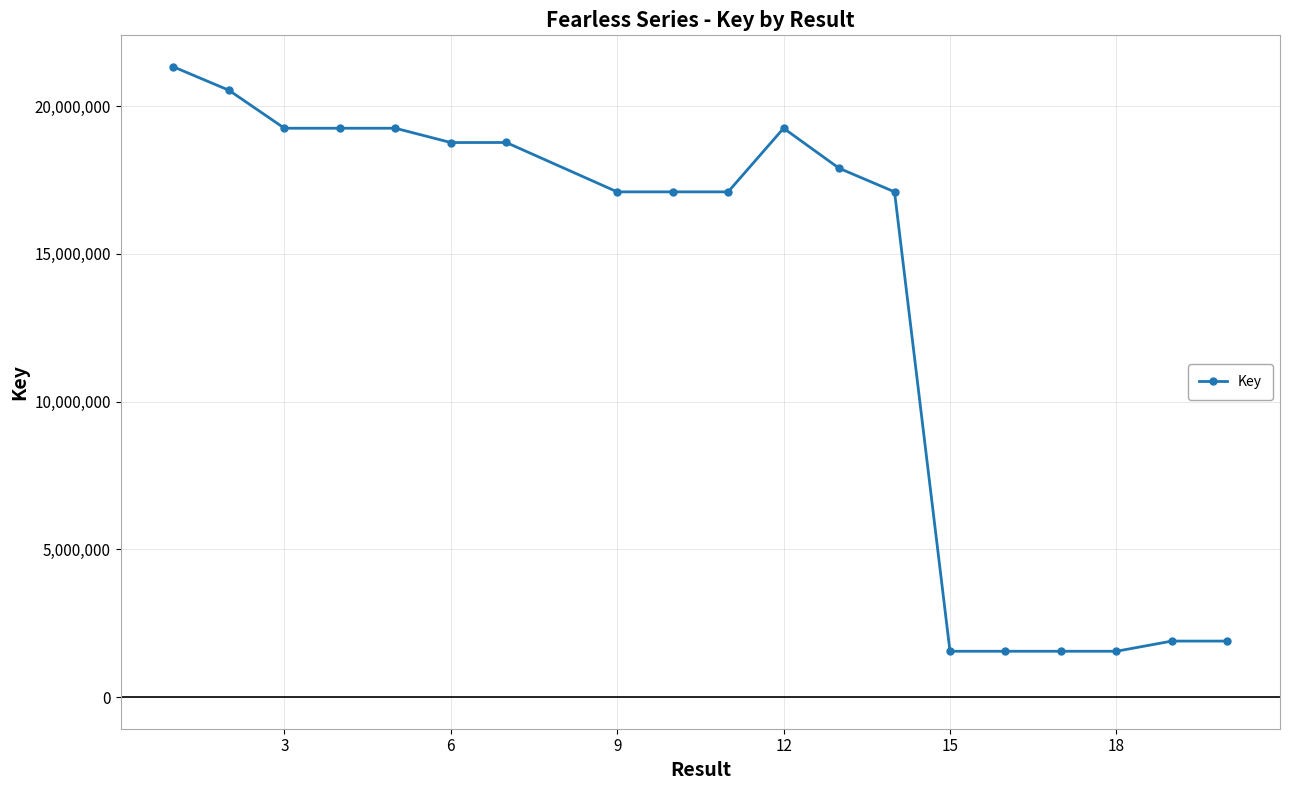

True or false: the data has more than 1 interior local peaks.

True